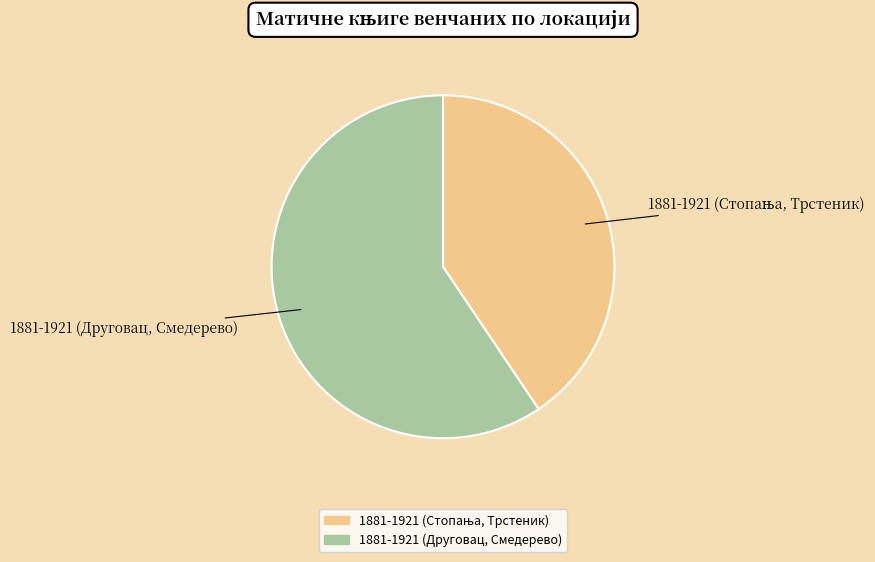

What is the majority slice?

1881-1921 (Друговац, Смедерево)